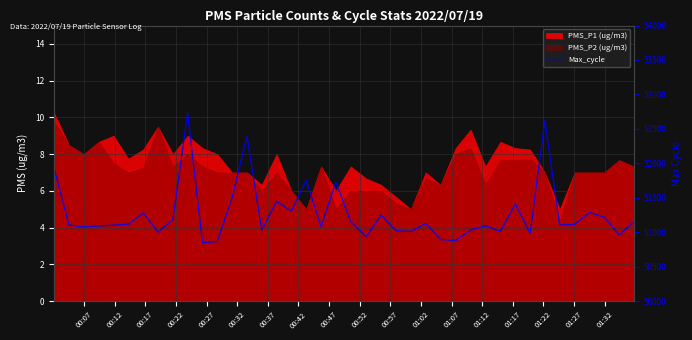

Where is the data nearest to the value 51788?

01:32